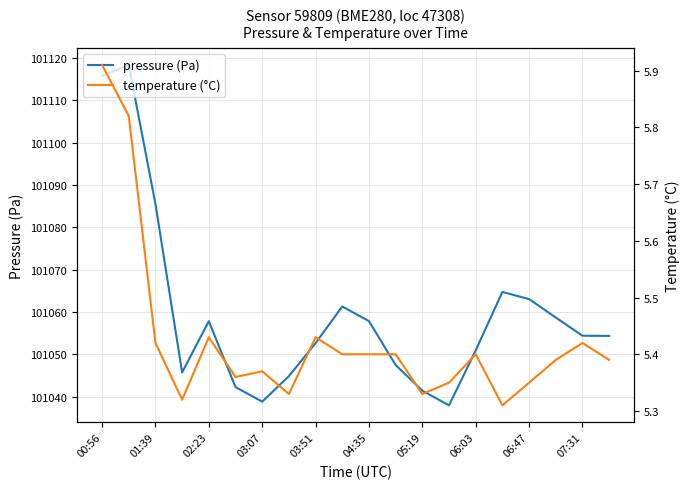

True or false: temperature (°C) and pressure (Pa) intersect in this chart.

False